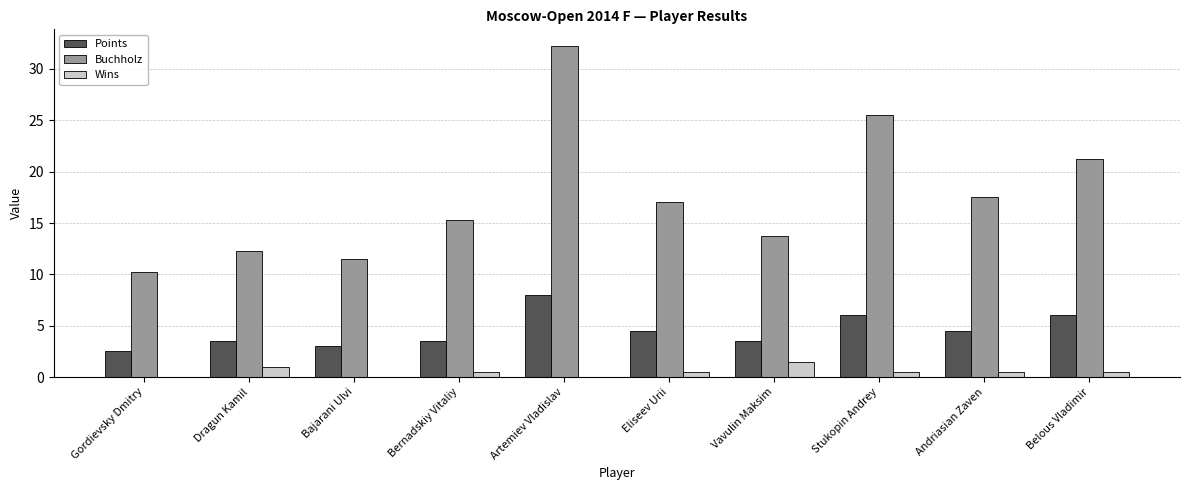

What is the sum of all Wins values?

5.0